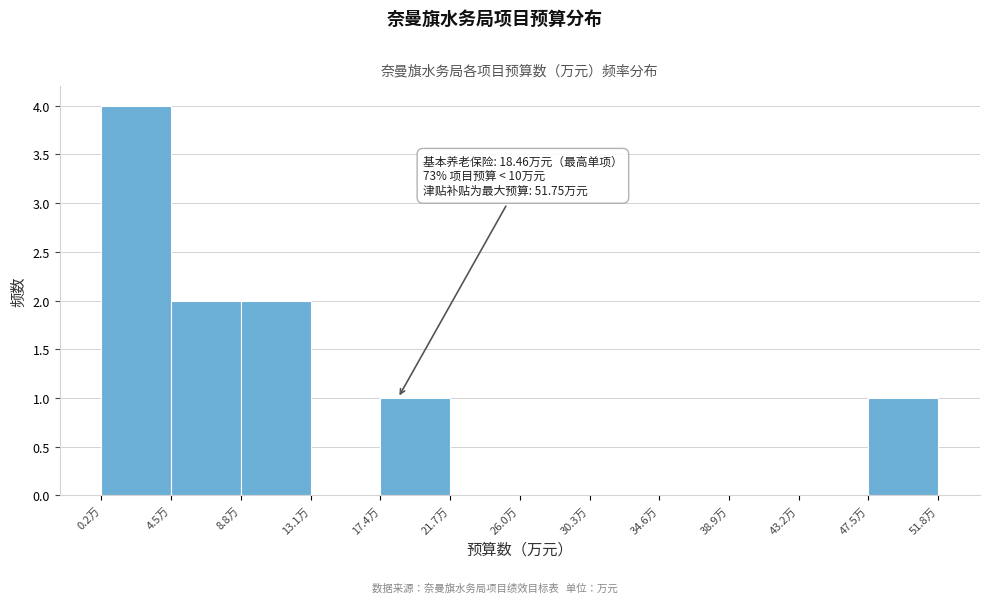

Which range on the x-axis has the tallest bar?

0.0 to 4.5